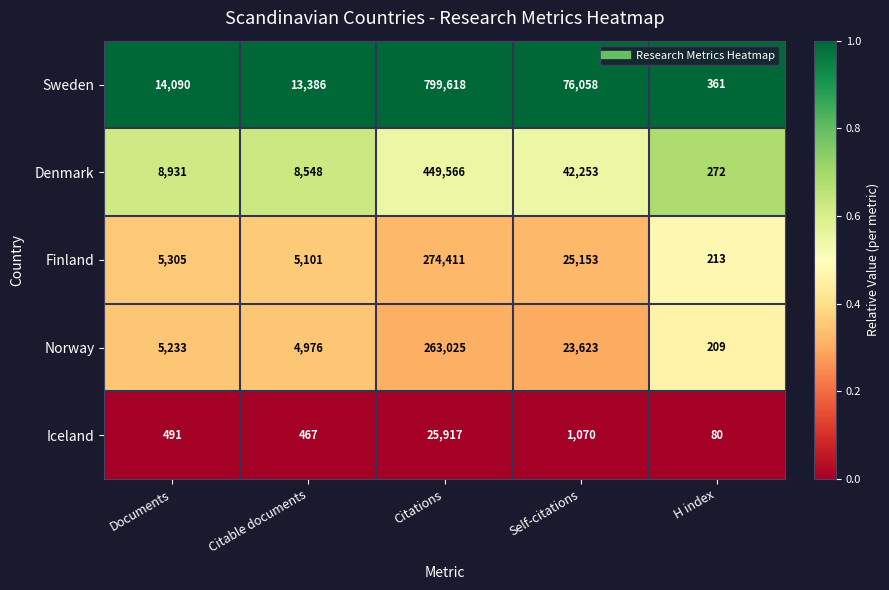

What is the difference between the second highest and second lowest values in the Denmark series?

33705